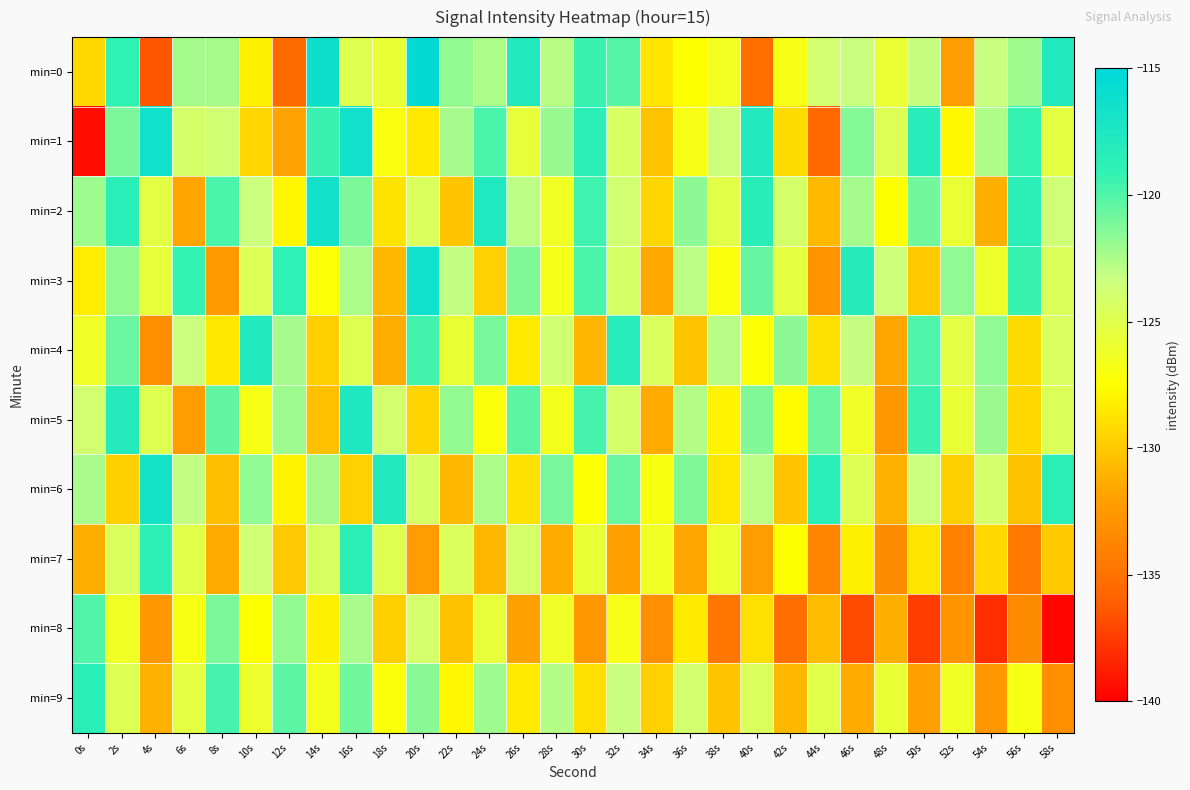

At which category is the sum across all series the highest?

16s